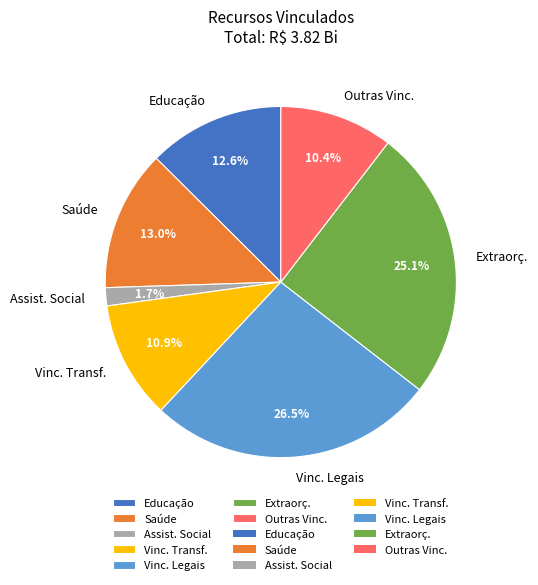

Is there any slice that represents more than half of the pie?

No